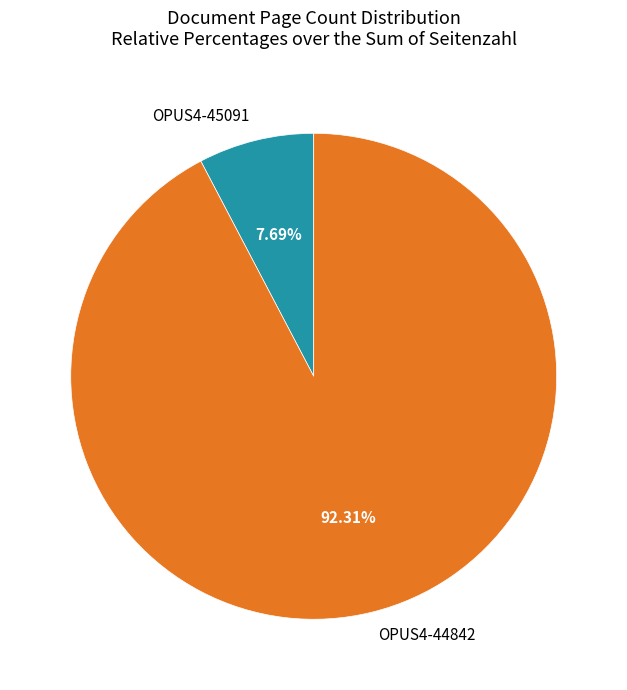

Is there any slice that represents more than half of the pie?

Yes